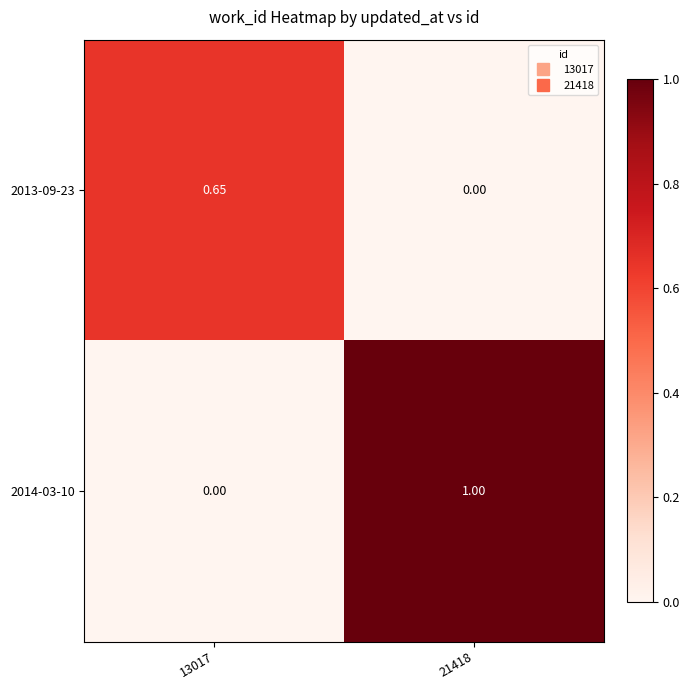

List the series in order of their overall mean, lowest first.

2013-09-23, 2014-03-10